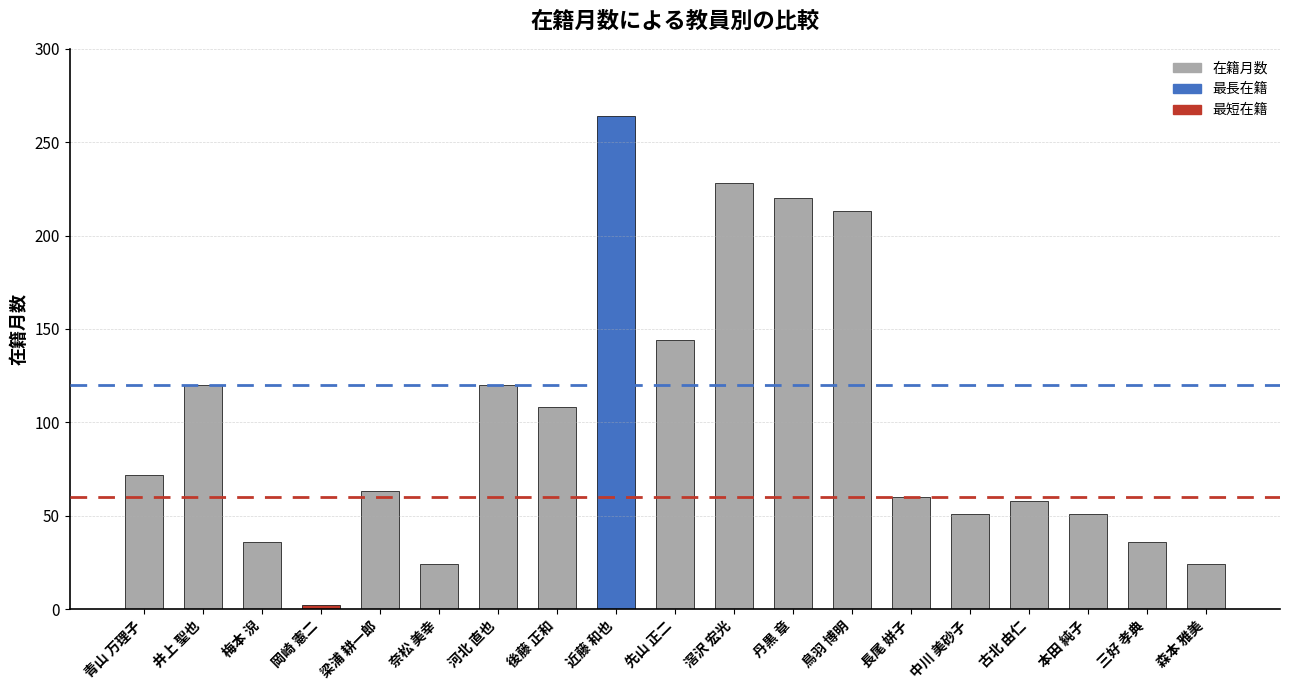

What is the sum of the values at 梅本 淣 and 井上 聖也?

156